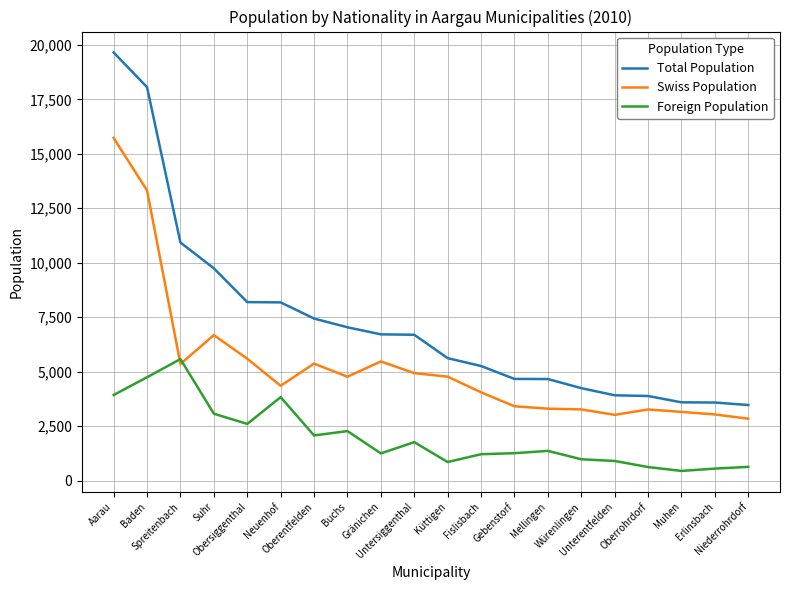

What position from the right is Gränichen?

12